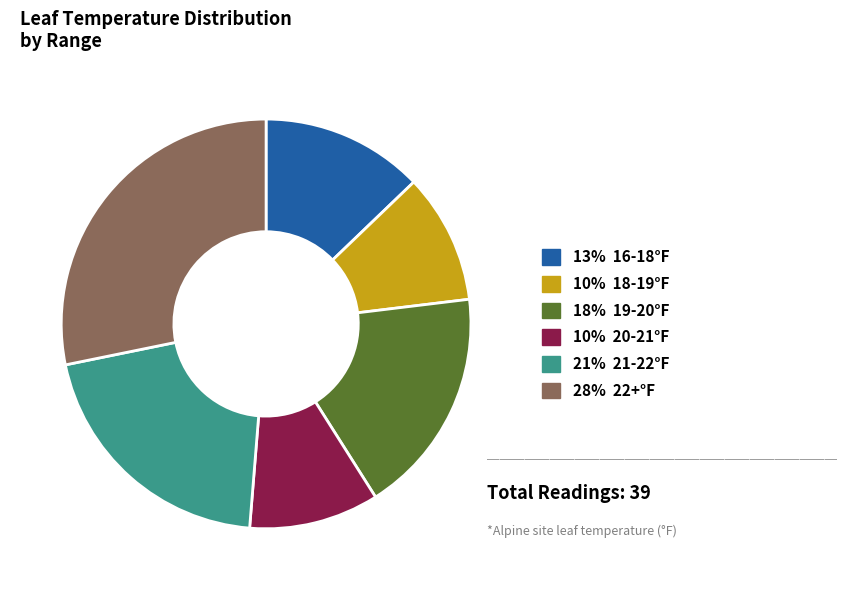

Do 18% 19-20°F and 21% 21-22°F together represent more than half of the pie?

No